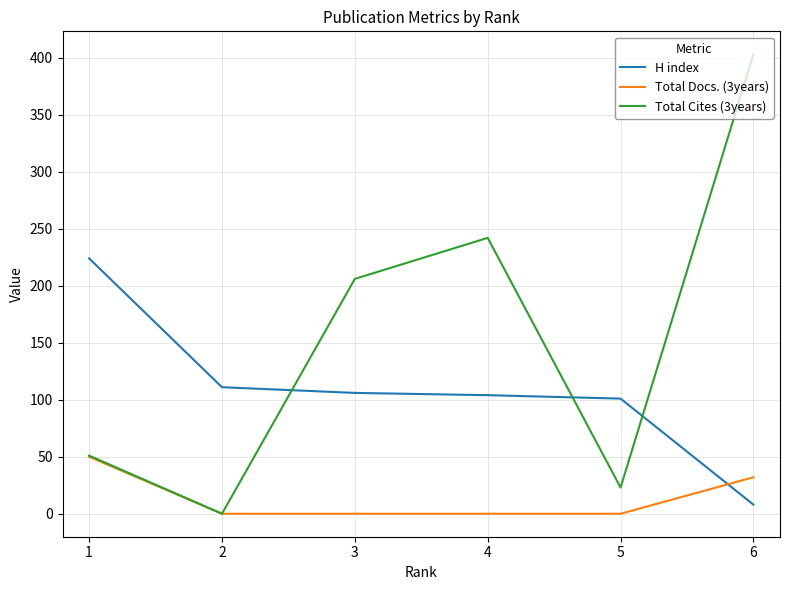

Is it true that Total Docs. (3years) equals 0 at 3?

True